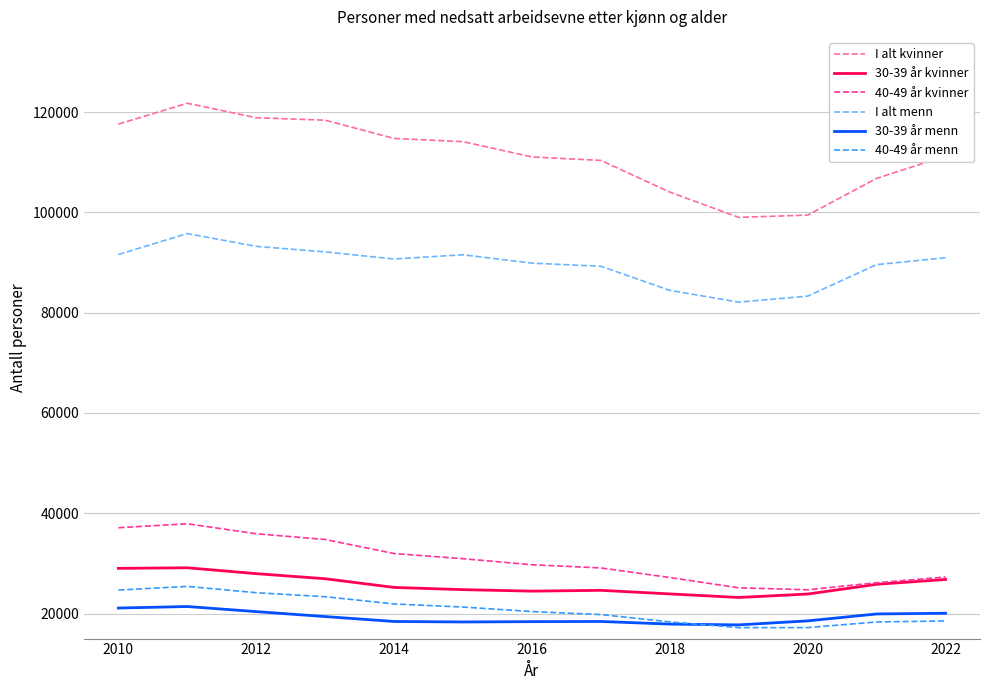

In 30-39 år kvinner, how many points are lower than both neighbors (excluding endpoints)?

2